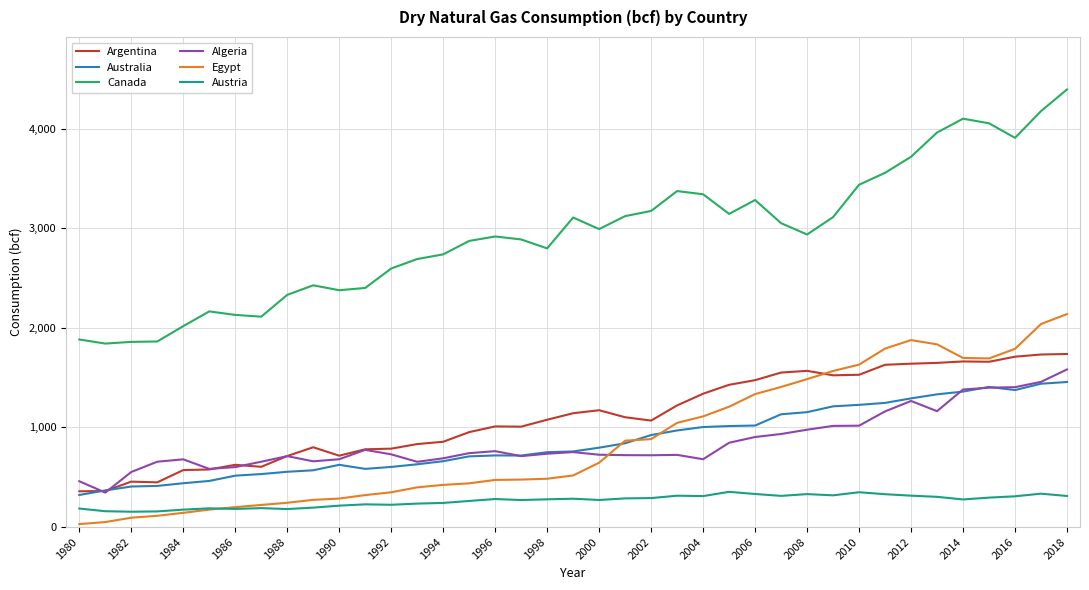

True or false: Australia and Austria intersect in this chart.

False